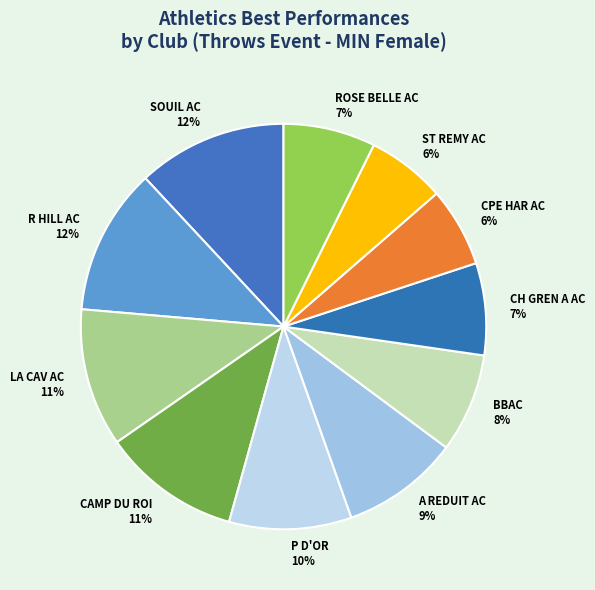

Is it true that A REDUIT AC is 2% of the pie?

False